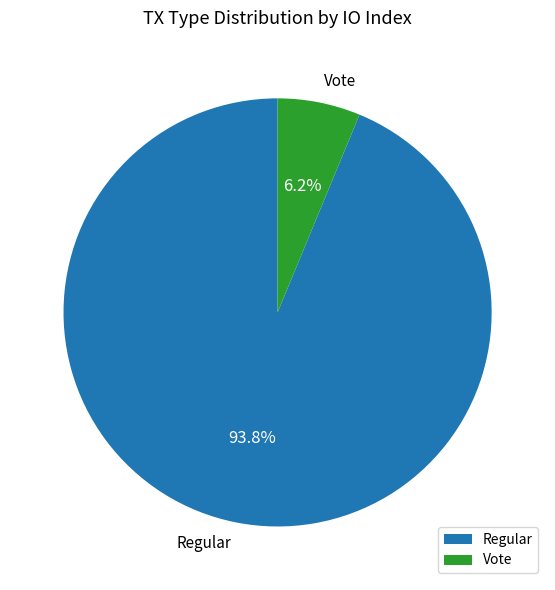

What is the smallest slice in the pie chart?

Vote